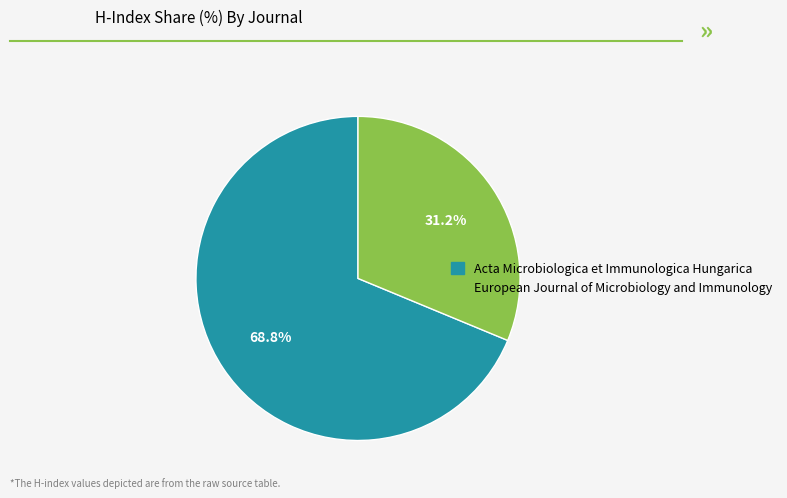

True or false: Acta Microbiologica et Immunologica Hungarica accounts for 69% of the total.

True